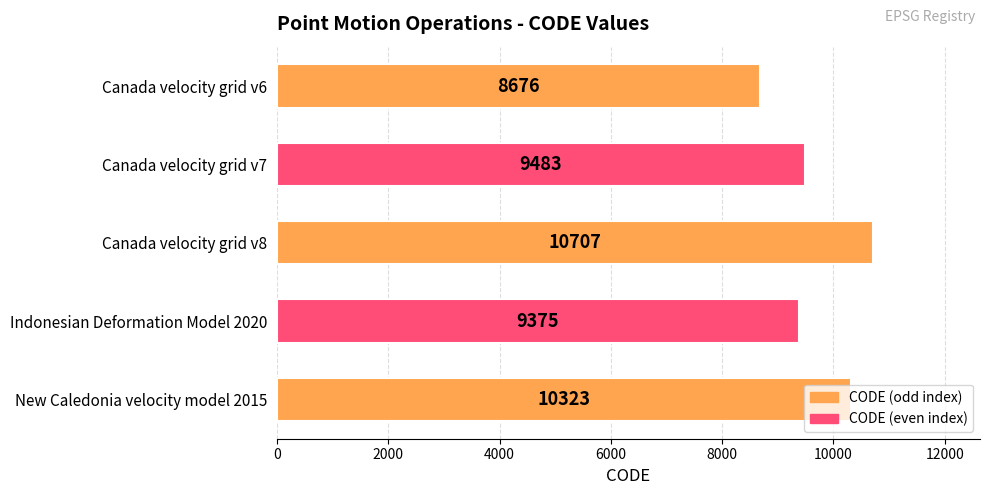

Does the chart contain any negative values?

No